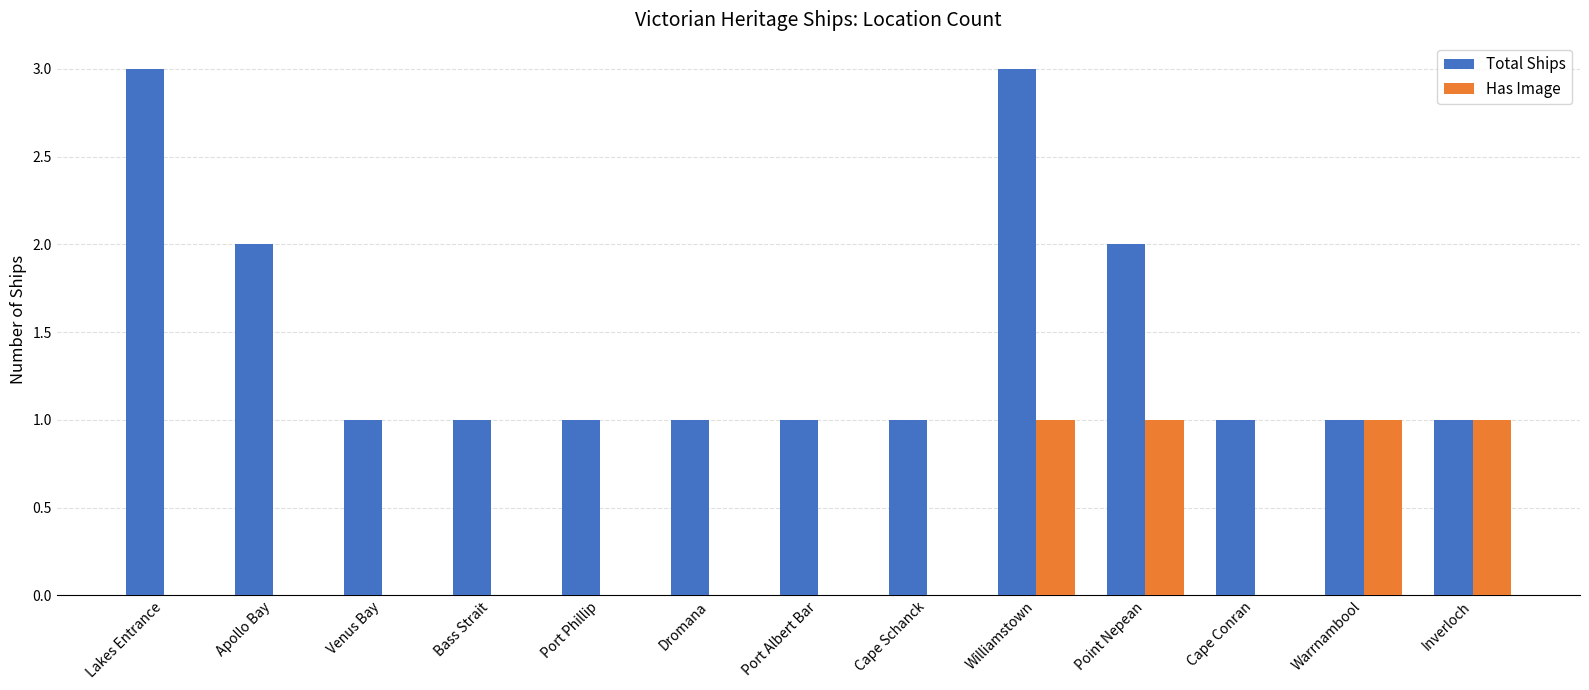

What is the greatest value displayed?

3